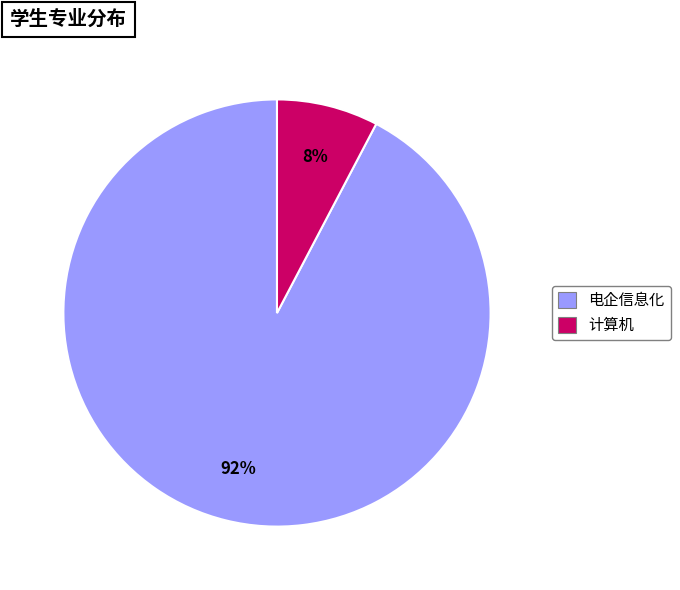

Do 电企信息化 and 计算机 together represent more than half of the pie?

Yes